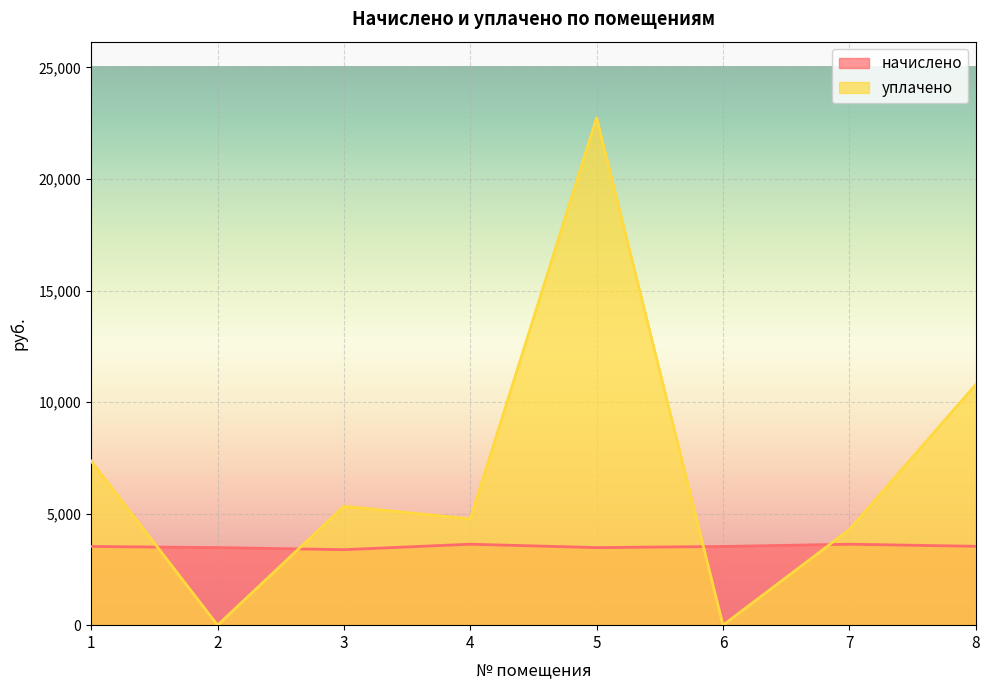

The начислено series shows 1585.9 at 4. True or false?

False